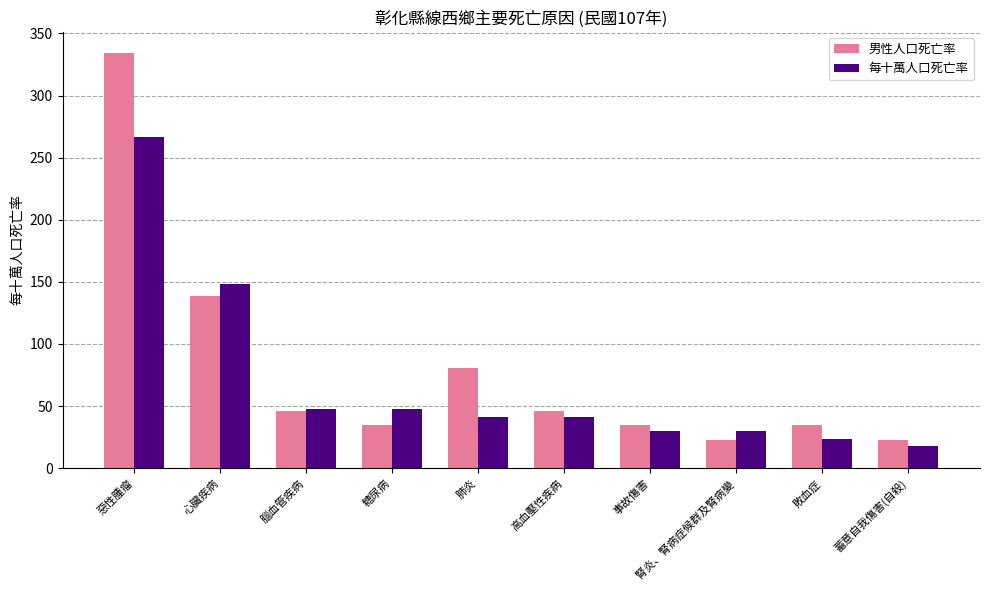

How many bars are there in each group?

2